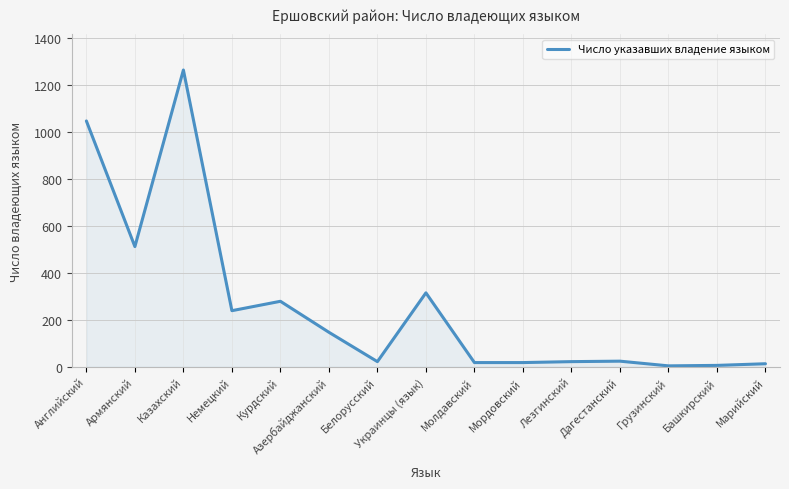

Where is the data nearest to the value 634?

Армянский